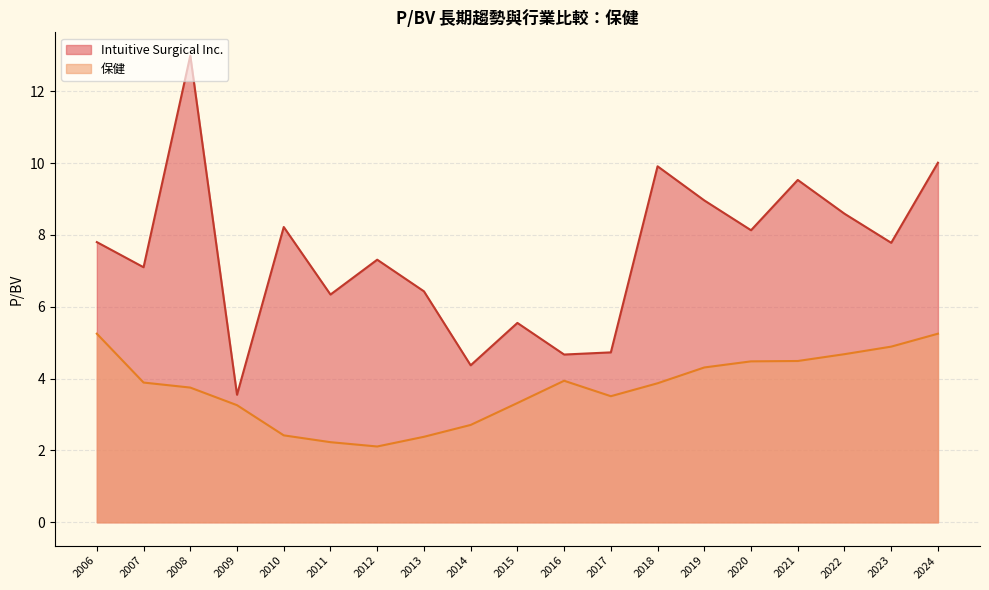

In Intuitive Surgical Inc., how many points are lower than both neighbors (excluding endpoints)?

7